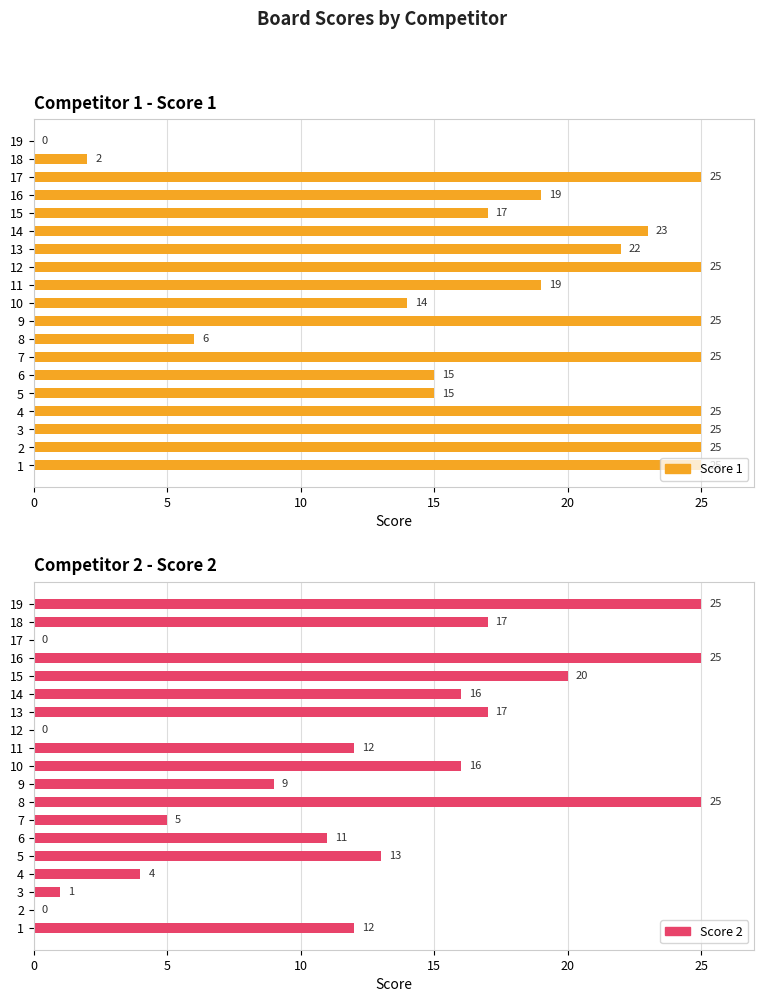

What is the difference between the second highest and minimum values in the Score 1 series?

25